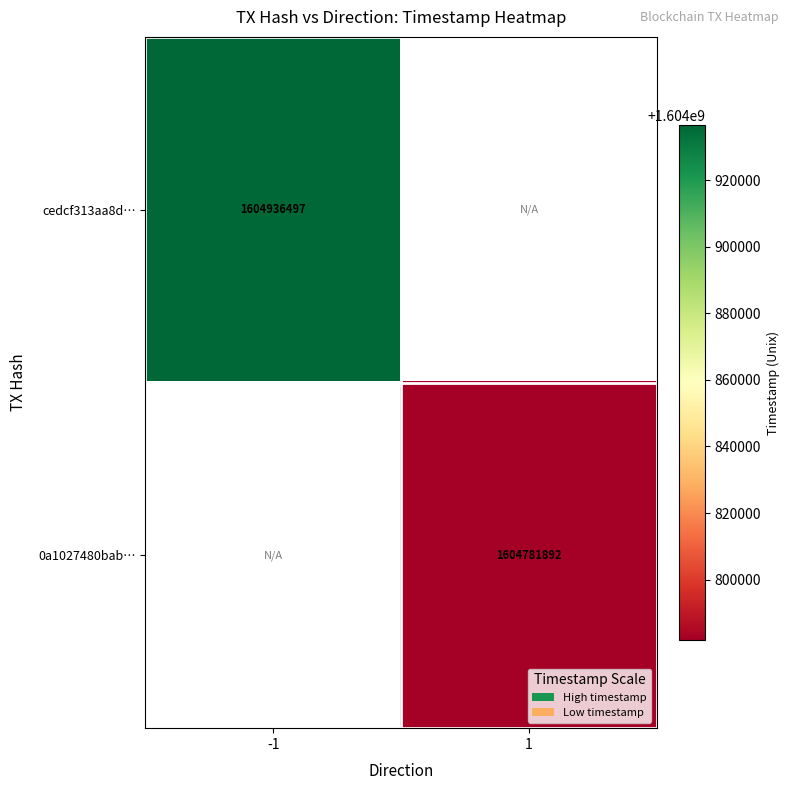

Is it true that cedcf313aa8d… equals 1604936497 at -1?

True